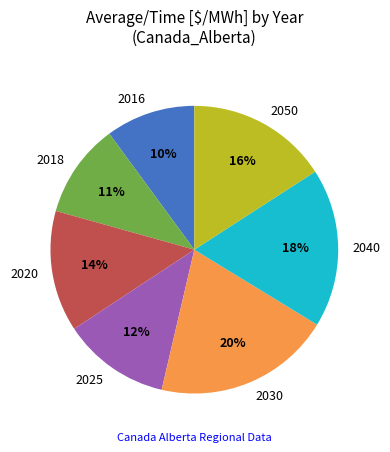

The 2018 slice represents 22% of the pie. True or false?

False